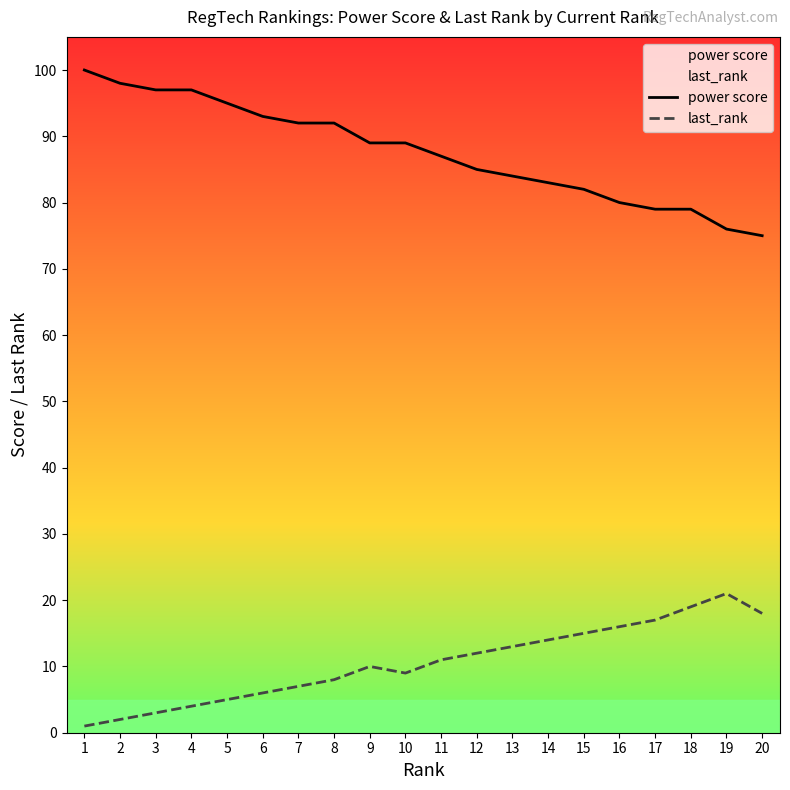

The last_rank series shows 9 at 10. True or false?

True